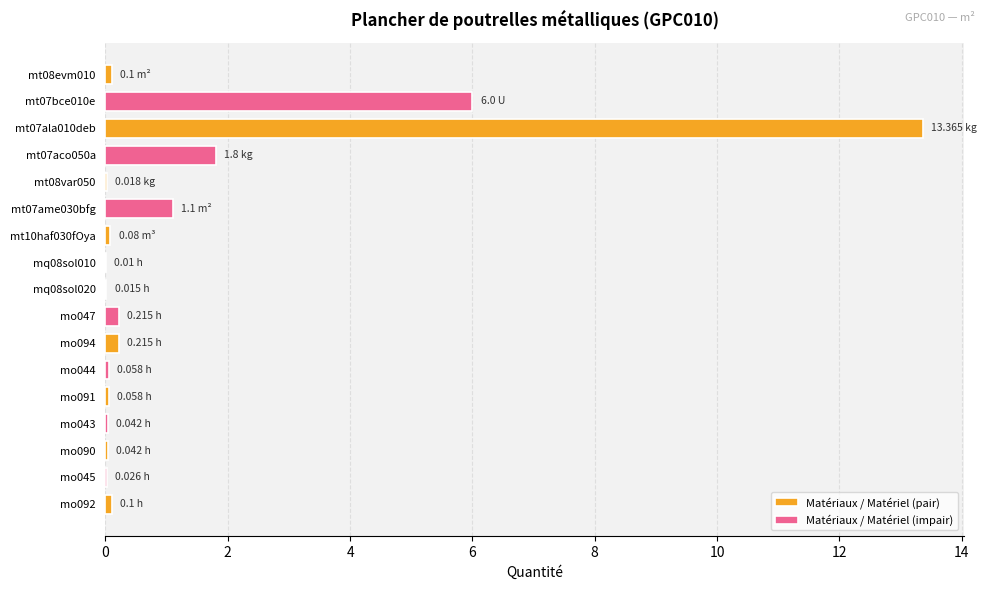

Rank the categories by value from lowest to highest.

mq08sol010, mq08sol020, mt08var050, mo045, mo043, mo090, mo044, mo091, mt10haf030fOya, mt08evm010, mo092, mo047, mo094, mt07ame030bfg, mt07aco050a, mt07bce010e, mt07ala010deb